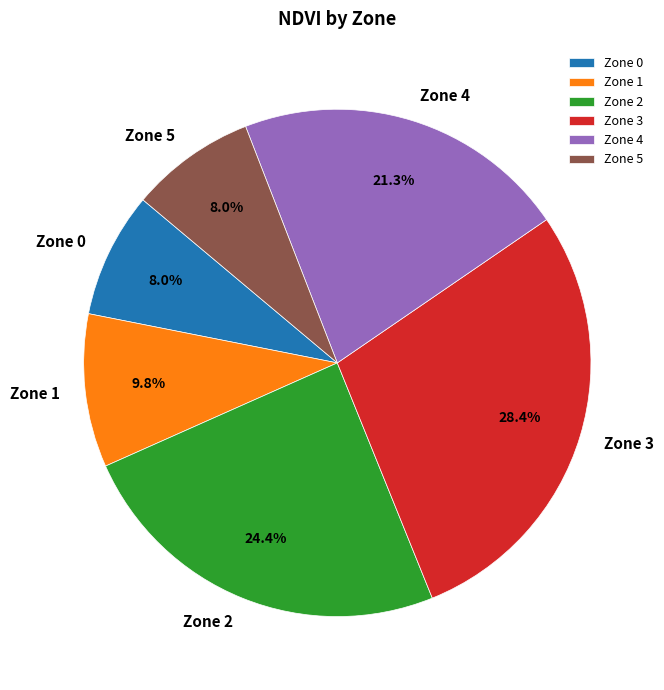

True or false: Zone 0 accounts for 1% of the total.

False